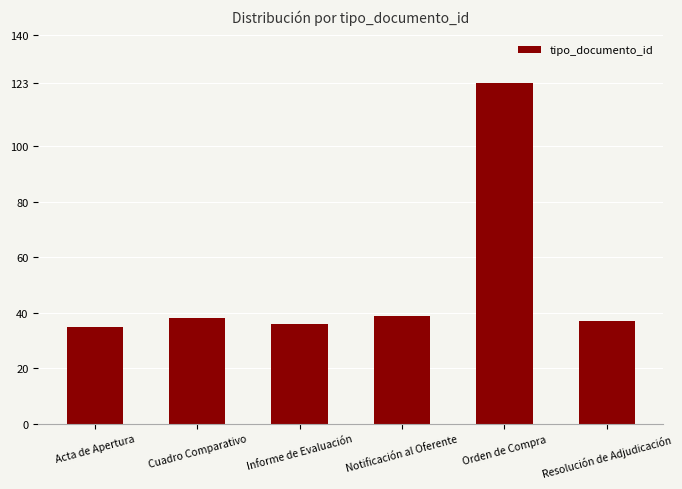

What is the change in value from Cuadro Comparativo to Resolución de Adjudicación?

-1